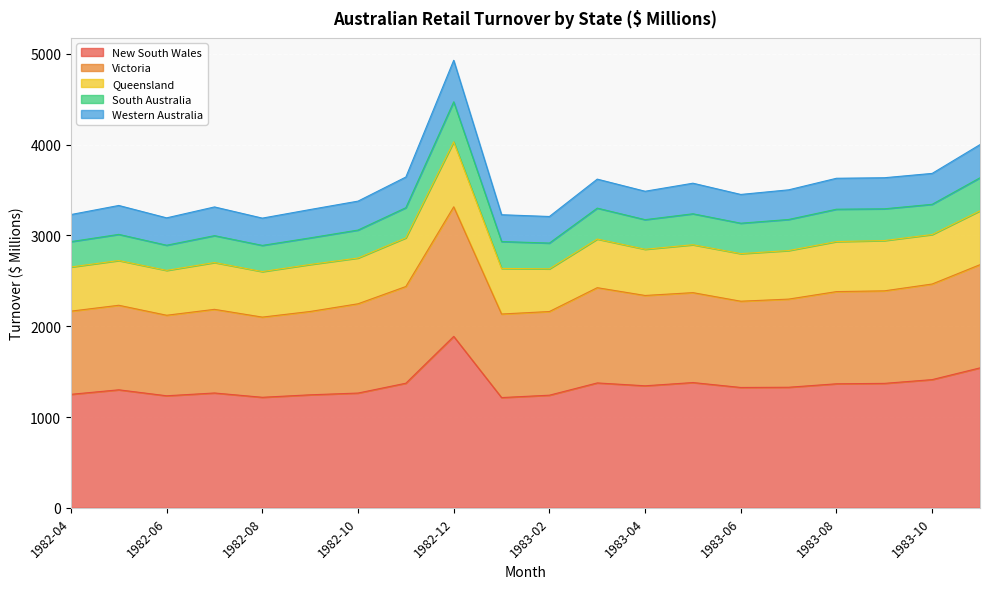

At which category does Victoria reach its first local valley?

1982-06